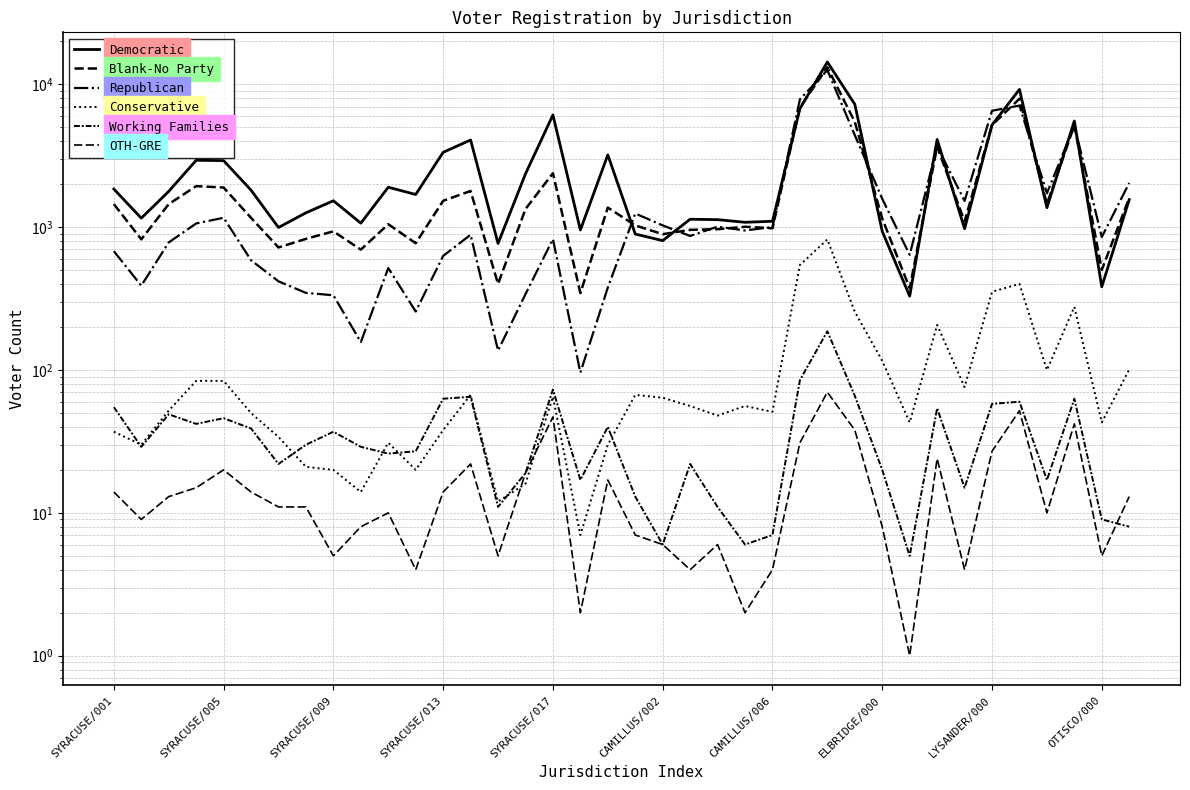

True or false: Conservative has a value of 101 at 37.

True